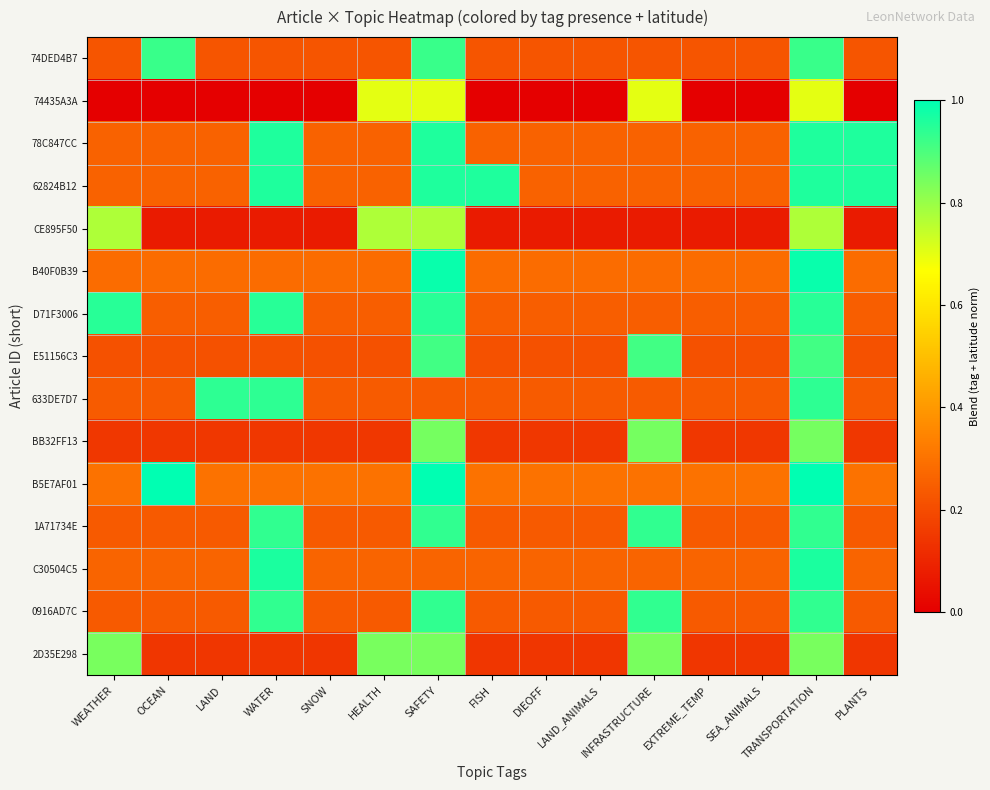

Reading left to right, extract all data points from this chart.

74DED4B7: WEATHER=0.2	OCEAN=0.9	LAND=0.2	WATER=0.2	SNOW=0.2	HEALTH=0.2	SAFETY=0.9	FISH=0.2	DIEOFF=0.2	LAND_ANIMALS=0.2	INFRASTRUCTURE=0.2	EXTREME_TEMP=0.2	SEA_ANIMALS=0.2	TRANSPORTATION=0.9	PLANTS=0.2
74435A3A: WEATHER=0.0	OCEAN=0.0	LAND=0.0	WATER=0.0	SNOW=0.0	HEALTH=0.7	SAFETY=0.7	FISH=0.0	DIEOFF=0.0	LAND_ANIMALS=0.0	INFRASTRUCTURE=0.7	EXTREME_TEMP=0.0	SEA_ANIMALS=0.0	TRANSPORTATION=0.7	PLANTS=0.0
78C847CC: WEATHER=0.3	OCEAN=0.3	LAND=0.3	WATER=1.0	SNOW=0.3	HEALTH=0.3	SAFETY=1.0	FISH=0.3	DIEOFF=0.3	LAND_ANIMALS=0.3	INFRASTRUCTURE=0.3	EXTREME_TEMP=0.3	SEA_ANIMALS=0.3	TRANSPORTATION=1.0	PLANTS=1.0
62824B12: WEATHER=0.3	OCEAN=0.3	LAND=0.3	WATER=1.0	SNOW=0.3	HEALTH=0.3	SAFETY=1.0	FISH=1.0	DIEOFF=0.3	LAND_ANIMALS=0.3	INFRASTRUCTURE=0.3	EXTREME_TEMP=0.3	SEA_ANIMALS=0.3	TRANSPORTATION=1.0	PLANTS=1.0
CE895F50: WEATHER=0.8	OCEAN=0.1	LAND=0.1	WATER=0.1	SNOW=0.1	HEALTH=0.8	SAFETY=0.8	FISH=0.1	DIEOFF=0.1	LAND_ANIMALS=0.1	INFRASTRUCTURE=0.1	EXTREME_TEMP=0.1	SEA_ANIMALS=0.1	TRANSPORTATION=0.8	PLANTS=0.1
B40F0B39: WEATHER=0.3	OCEAN=0.3	LAND=0.3	WATER=0.3	SNOW=0.3	HEALTH=0.3	SAFETY=1.0	FISH=0.3	DIEOFF=0.3	LAND_ANIMALS=0.3	INFRASTRUCTURE=0.3	EXTREME_TEMP=0.3	SEA_ANIMALS=0.3	TRANSPORTATION=1.0	PLANTS=0.3
D71F3006: WEATHER=0.9	OCEAN=0.2	LAND=0.2	WATER=0.9	SNOW=0.2	HEALTH=0.2	SAFETY=0.9	FISH=0.2	DIEOFF=0.2	LAND_ANIMALS=0.2	INFRASTRUCTURE=0.2	EXTREME_TEMP=0.2	SEA_ANIMALS=0.2	TRANSPORTATION=0.9	PLANTS=0.2
E51156C3: WEATHER=0.2	OCEAN=0.2	LAND=0.2	WATER=0.2	SNOW=0.2	HEALTH=0.2	SAFETY=0.9	FISH=0.2	DIEOFF=0.2	LAND_ANIMALS=0.2	INFRASTRUCTURE=0.9	EXTREME_TEMP=0.2	SEA_ANIMALS=0.2	TRANSPORTATION=0.9	PLANTS=0.2
633DE7D7: WEATHER=0.2	OCEAN=0.2	LAND=0.9	WATER=0.9	SNOW=0.2	HEALTH=0.2	SAFETY=0.2	FISH=0.2	DIEOFF=0.2	LAND_ANIMALS=0.2	INFRASTRUCTURE=0.2	EXTREME_TEMP=0.2	SEA_ANIMALS=0.2	TRANSPORTATION=0.9	PLANTS=0.2
BB32FF13: WEATHER=0.1	OCEAN=0.1	LAND=0.1	WATER=0.1	SNOW=0.1	HEALTH=0.1	SAFETY=0.8	FISH=0.1	DIEOFF=0.1	LAND_ANIMALS=0.1	INFRASTRUCTURE=0.8	EXTREME_TEMP=0.1	SEA_ANIMALS=0.1	TRANSPORTATION=0.8	PLANTS=0.1
B5E7AF01: WEATHER=0.3	OCEAN=1.0	LAND=0.3	WATER=0.3	SNOW=0.3	HEALTH=0.3	SAFETY=1.0	FISH=0.3	DIEOFF=0.3	LAND_ANIMALS=0.3	INFRASTRUCTURE=0.3	EXTREME_TEMP=0.3	SEA_ANIMALS=0.3	TRANSPORTATION=1.0	PLANTS=0.3
1A71734E: WEATHER=0.2	OCEAN=0.2	LAND=0.2	WATER=0.9	SNOW=0.2	HEALTH=0.2	SAFETY=0.9	FISH=0.2	DIEOFF=0.2	LAND_ANIMALS=0.2	INFRASTRUCTURE=0.9	EXTREME_TEMP=0.2	SEA_ANIMALS=0.2	TRANSPORTATION=0.9	PLANTS=0.2
C30504C5: WEATHER=0.3	OCEAN=0.3	LAND=0.3	WATER=1.0	SNOW=0.3	HEALTH=0.3	SAFETY=0.3	FISH=0.3	DIEOFF=0.3	LAND_ANIMALS=0.3	INFRASTRUCTURE=0.3	EXTREME_TEMP=0.3	SEA_ANIMALS=0.3	TRANSPORTATION=1.0	PLANTS=0.3
0916AD7C: WEATHER=0.2	OCEAN=0.2	LAND=0.2	WATER=0.9	SNOW=0.2	HEALTH=0.2	SAFETY=0.9	FISH=0.2	DIEOFF=0.2	LAND_ANIMALS=0.2	INFRASTRUCTURE=0.9	EXTREME_TEMP=0.2	SEA_ANIMALS=0.2	TRANSPORTATION=0.9	PLANTS=0.2
2D35E298: WEATHER=0.8	OCEAN=0.1	LAND=0.1	WATER=0.1	SNOW=0.1	HEALTH=0.8	SAFETY=0.8	FISH=0.1	DIEOFF=0.1	LAND_ANIMALS=0.1	INFRASTRUCTURE=0.8	EXTREME_TEMP=0.1	SEA_ANIMALS=0.1	TRANSPORTATION=0.8	PLANTS=0.1